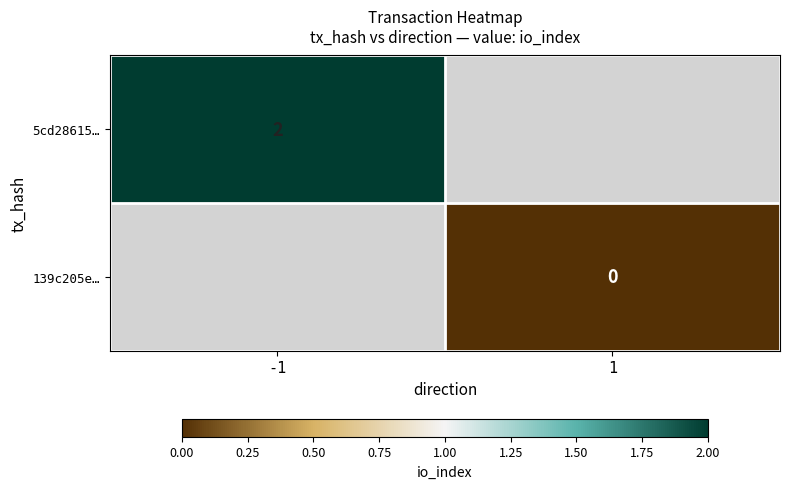

The 5cd28615… series shows 2 at -1. True or false?

True